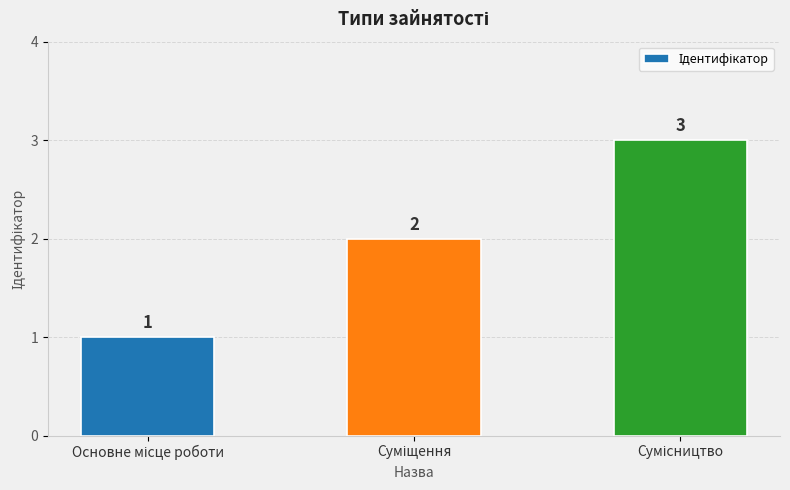

What is the value of the 3rd bar from the left?

3